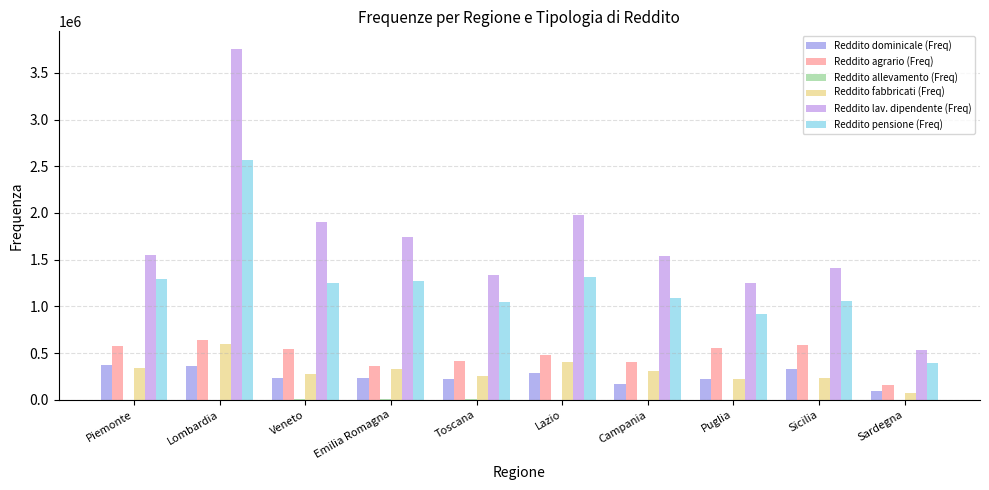

At which label does Reddito dominicale (Freq) first exceed 230124?

Piemonte